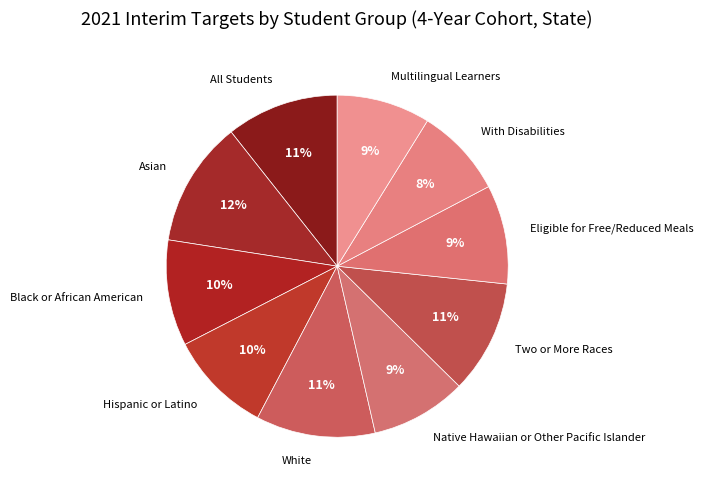

To the nearest percent, what portion does All Students represent?

11%